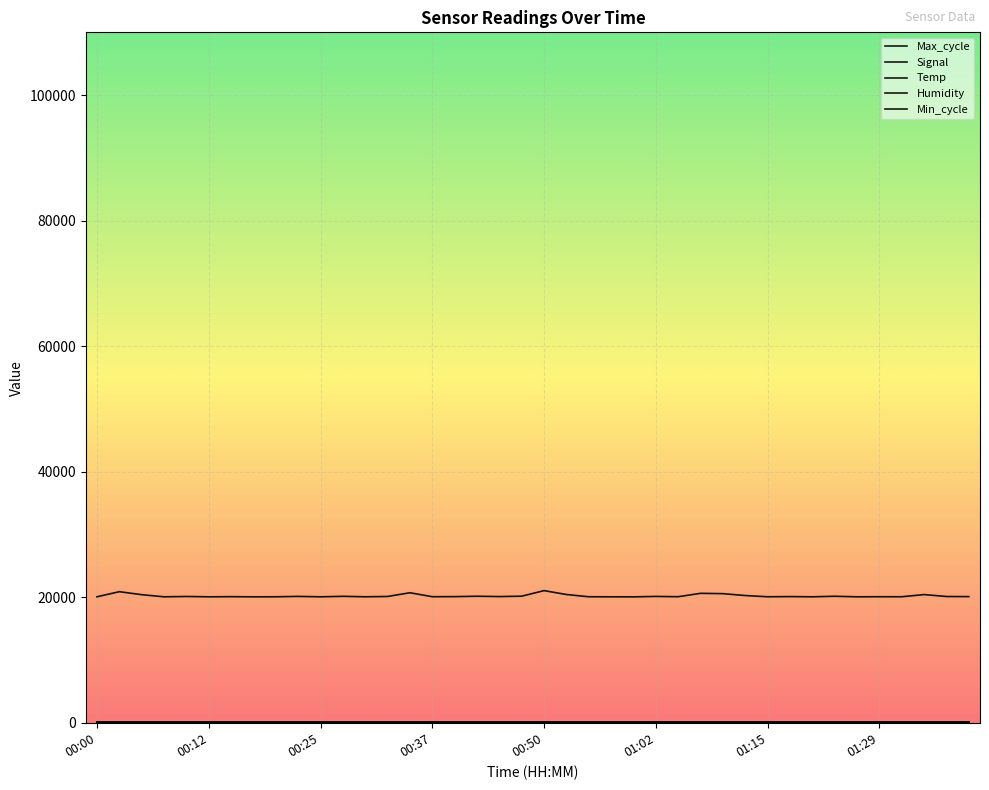

At which category does Temp reach its first local peak?

00:35